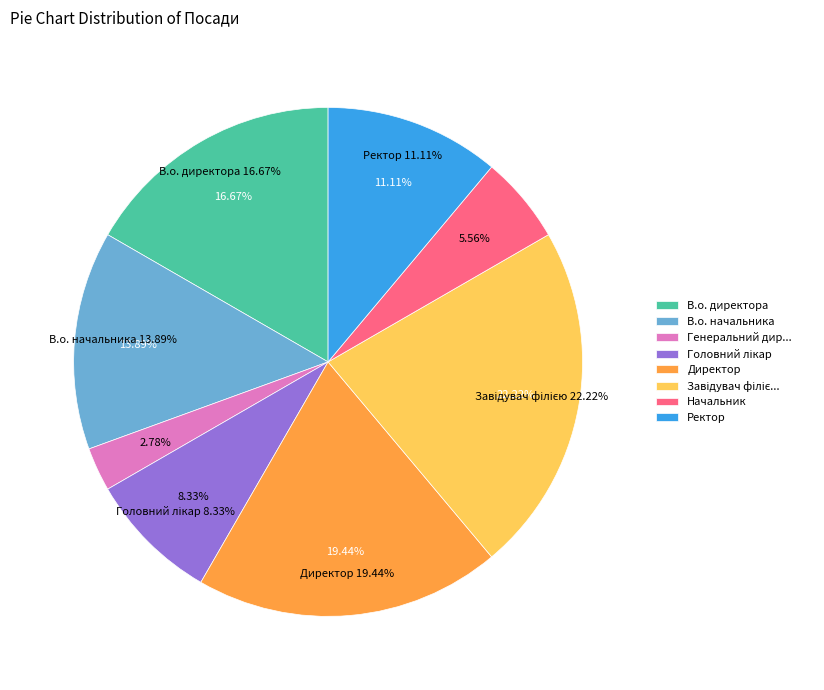

How many slices are in this pie chart?

8